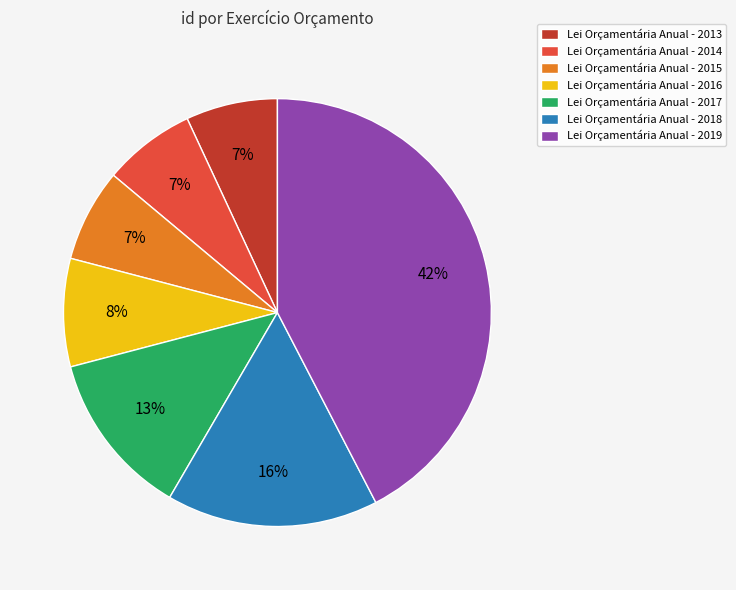

To the nearest percent, what is the difference between the largest and smallest slice percentages?

35%